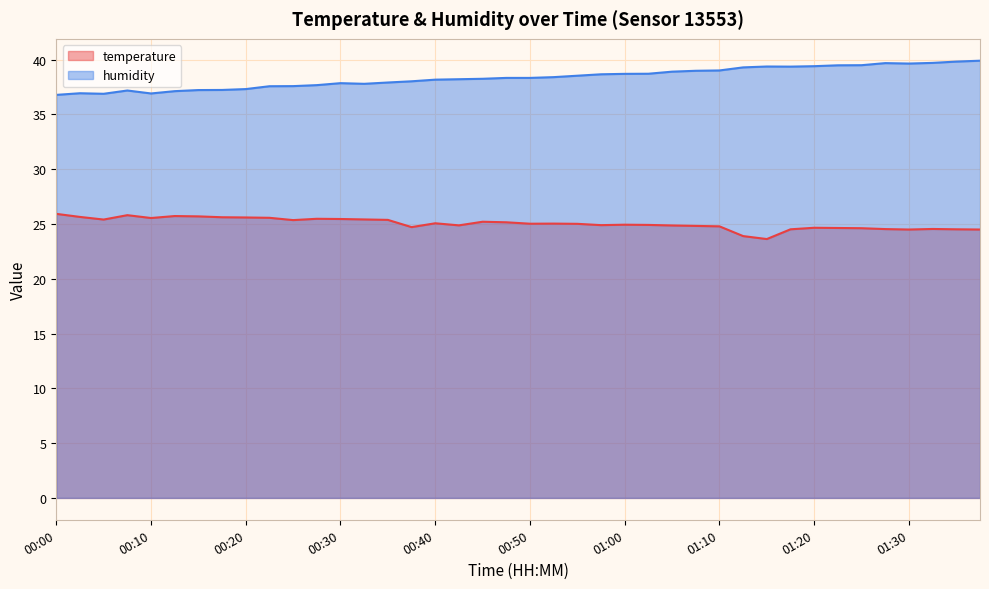

Where is the first local maximum for humidity?

00:02